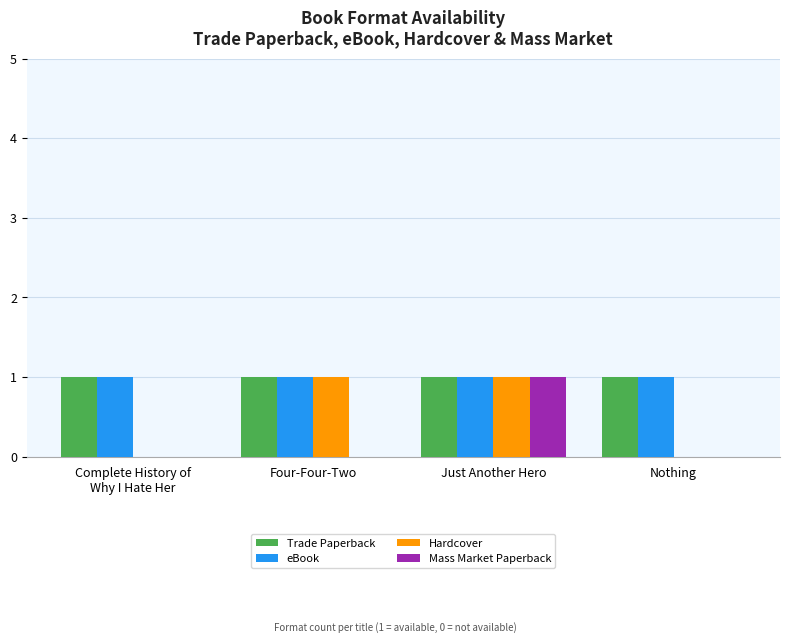

Reading left to right, transcribe all the data shown in this chart.

Trade Paperback: 1	1	1	1
eBook: 1	1	1	1
Hardcover: 0	1	1	0
Mass Market Paperback: 0	0	1	0